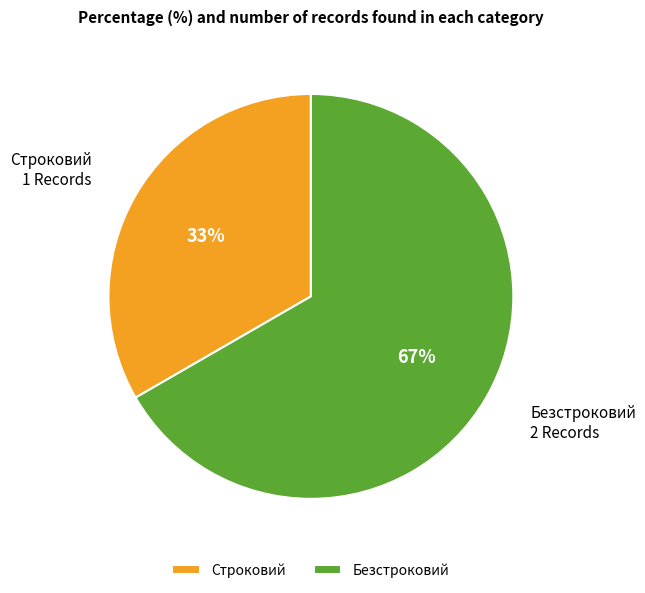

Combined, do Безстроковий and Строковий account for over 50%?

Yes